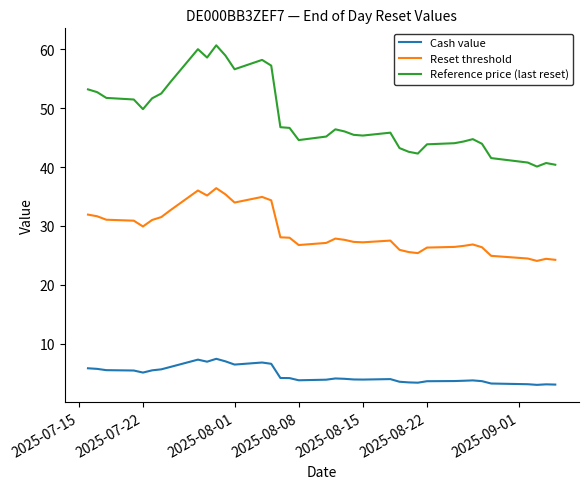

Which series has the widest spread of values?

Reference price (last reset)